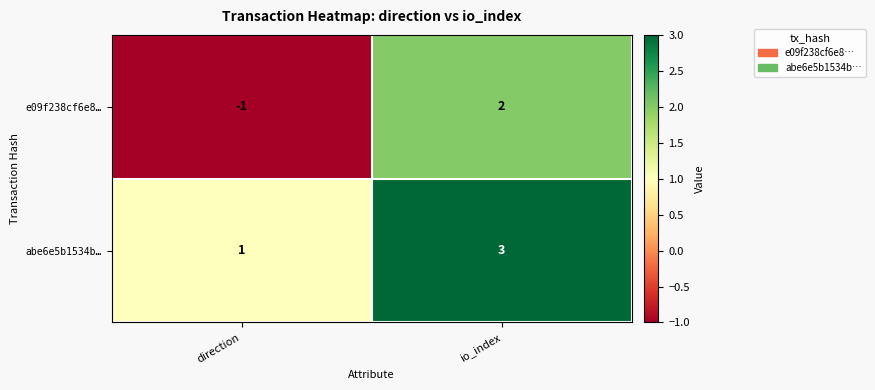

Reading left to right, extract all data points from this chart.

e09f238cf6e8…: -1	2
abe6e5b1534b…: 1	3